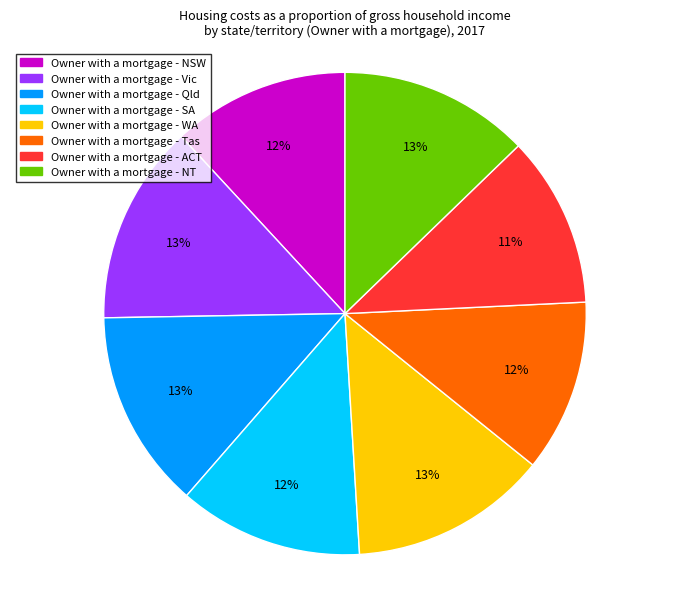

Is there any slice that represents more than half of the pie?

No